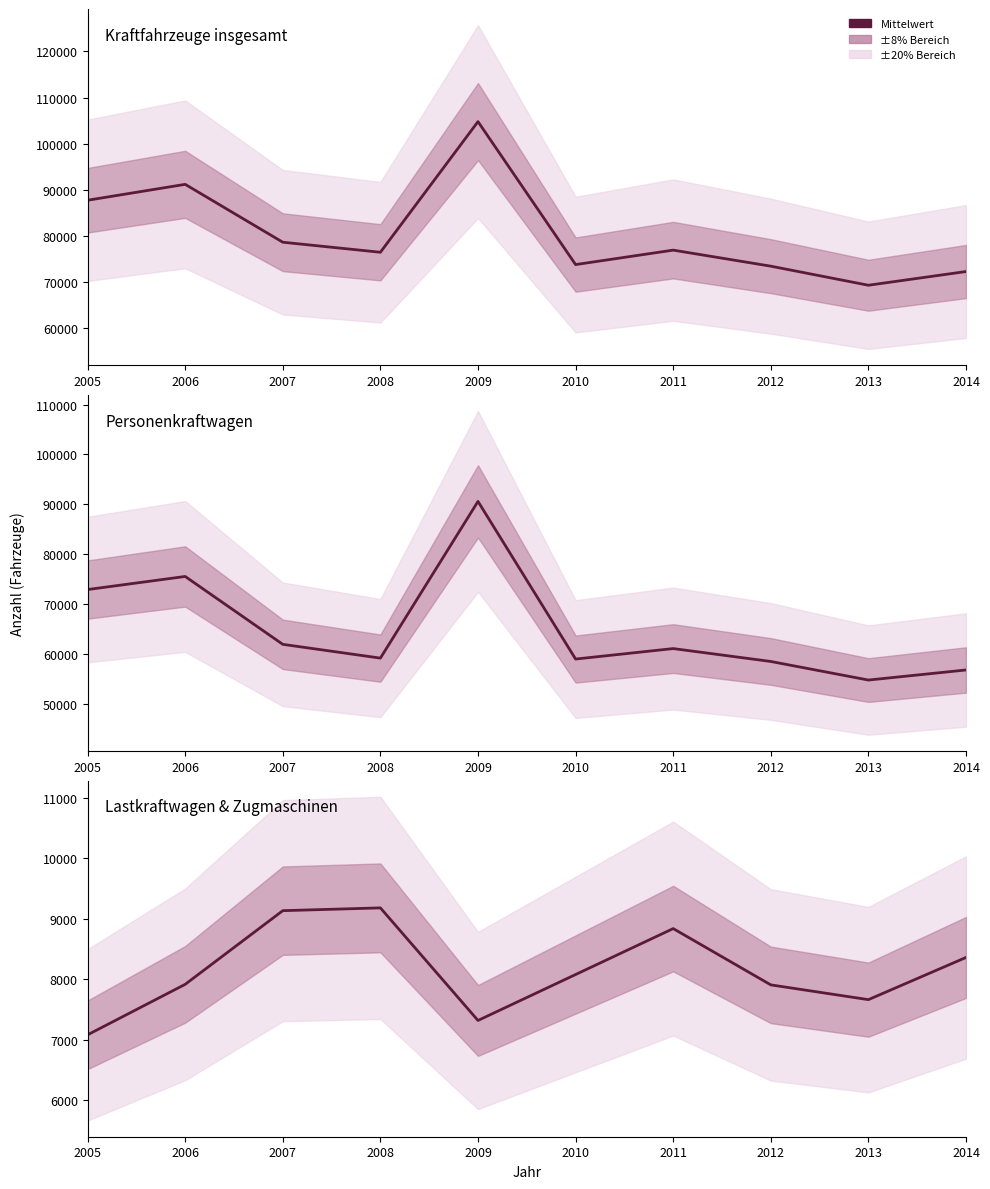

List the labels in order of Kraftfahrzeuge insgesamt value, smallest first.

2013, 2014, 2012, 2010, 2008, 2011, 2007, 2005, 2006, 2009